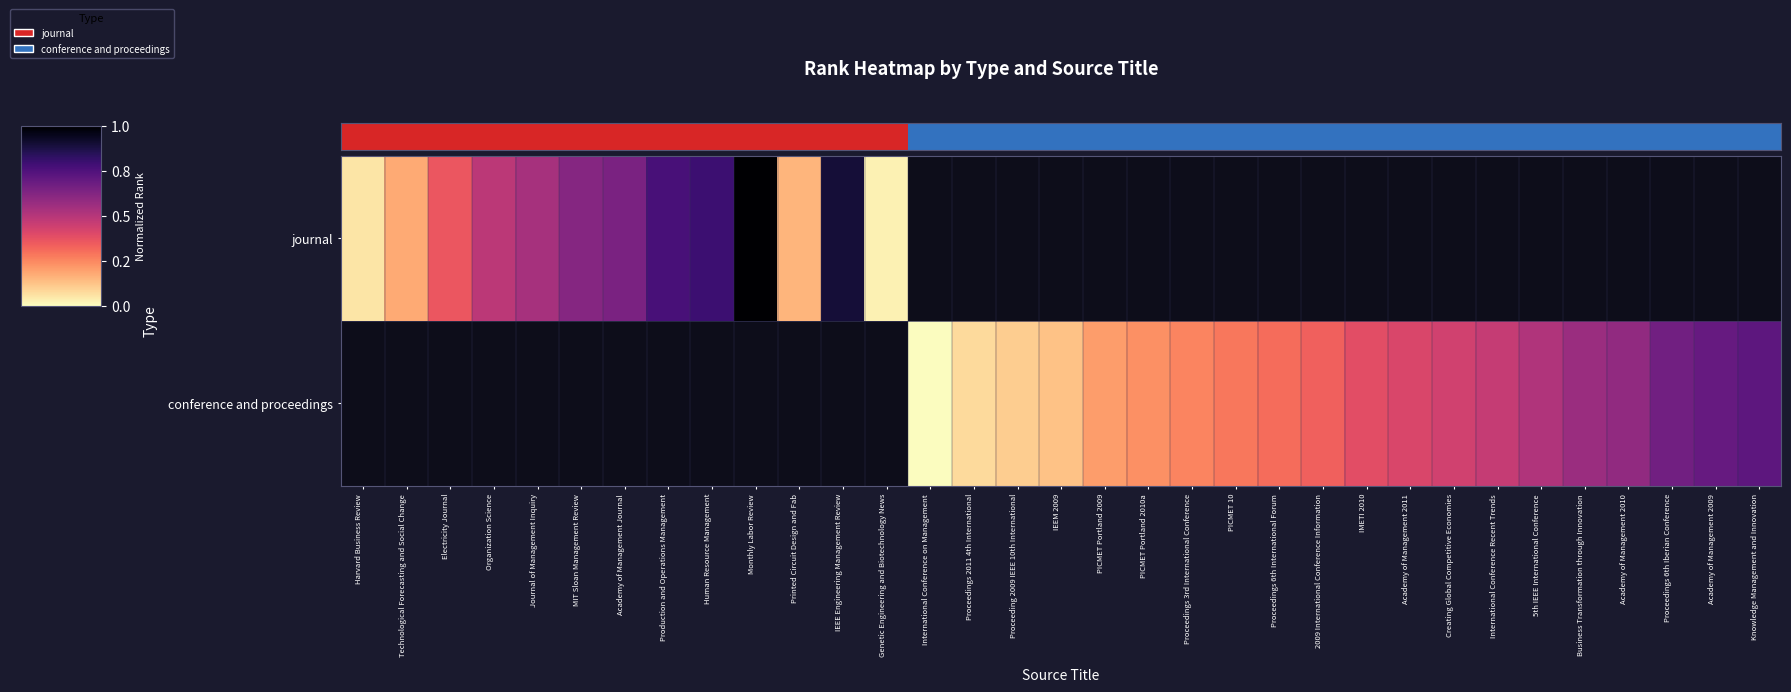

Which category has the lowest value across all series?

International Conference on Management